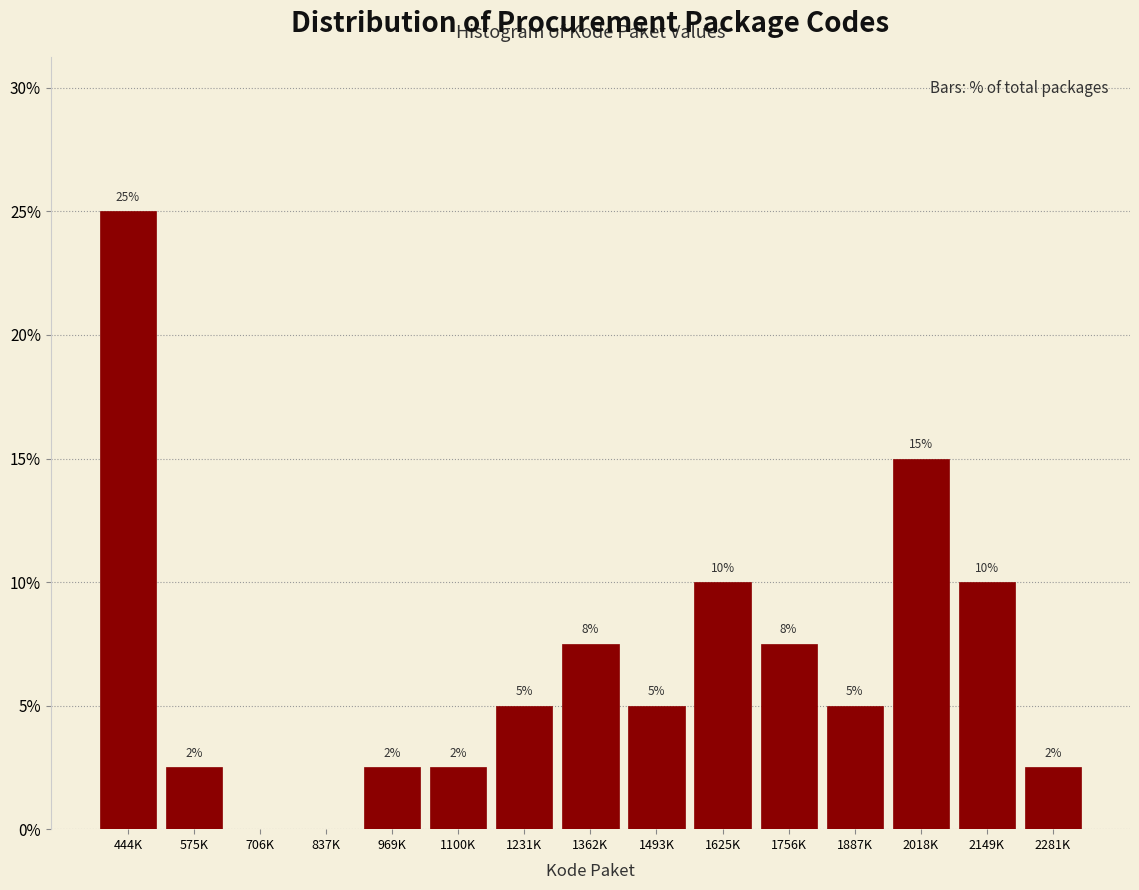

Which has a higher value, 2281K or 444K?

444K